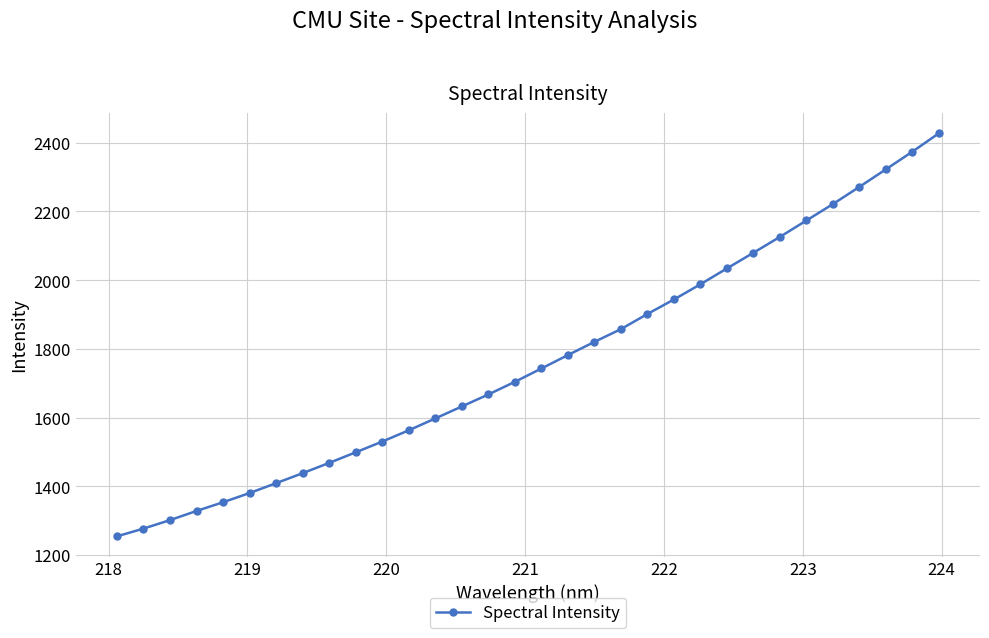

True or false: the data has more than 2 interior local peaks.

False